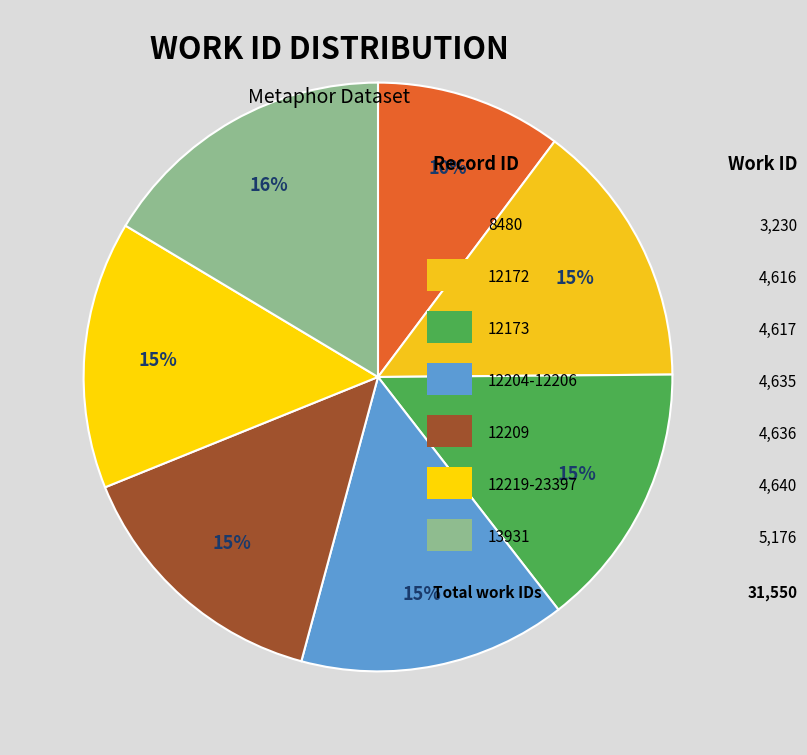

How many slices are in this pie chart?

7